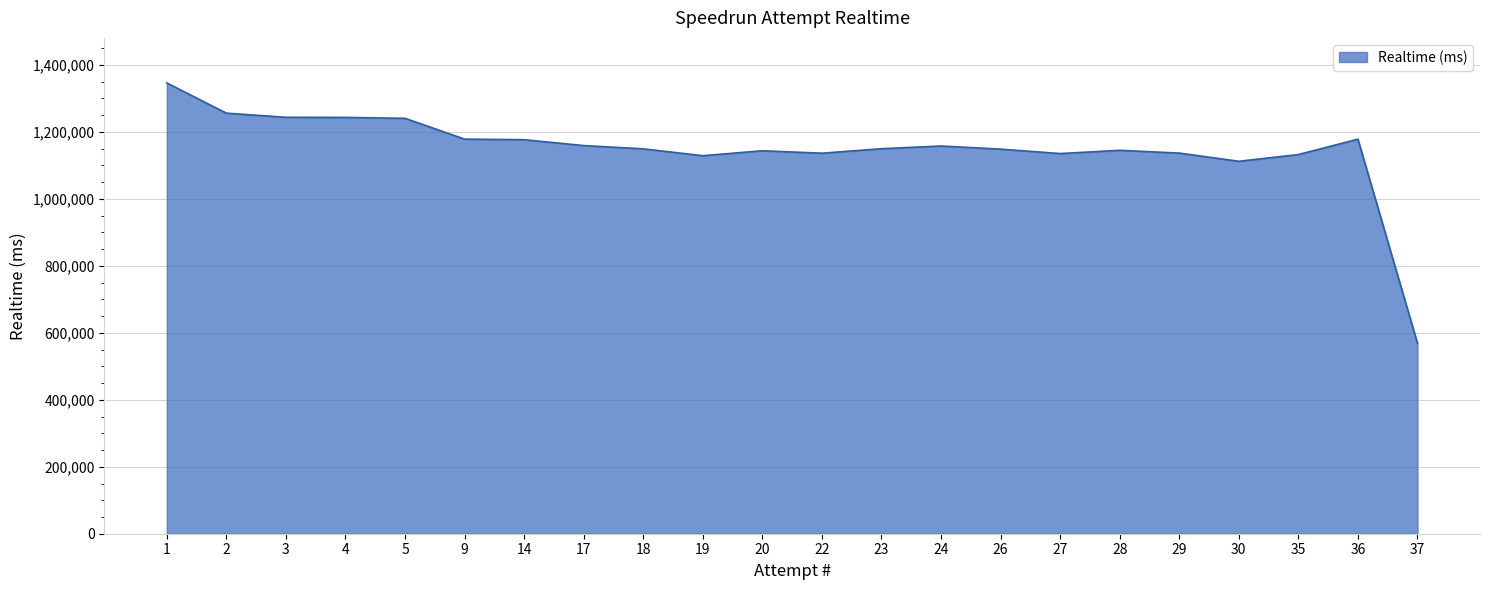

Read the value at 1, to the nearest 10.

1346340